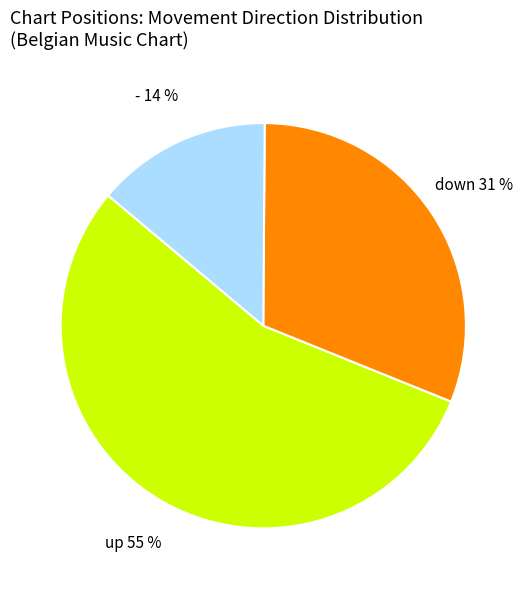

The - slice represents 19% of the pie. True or false?

False